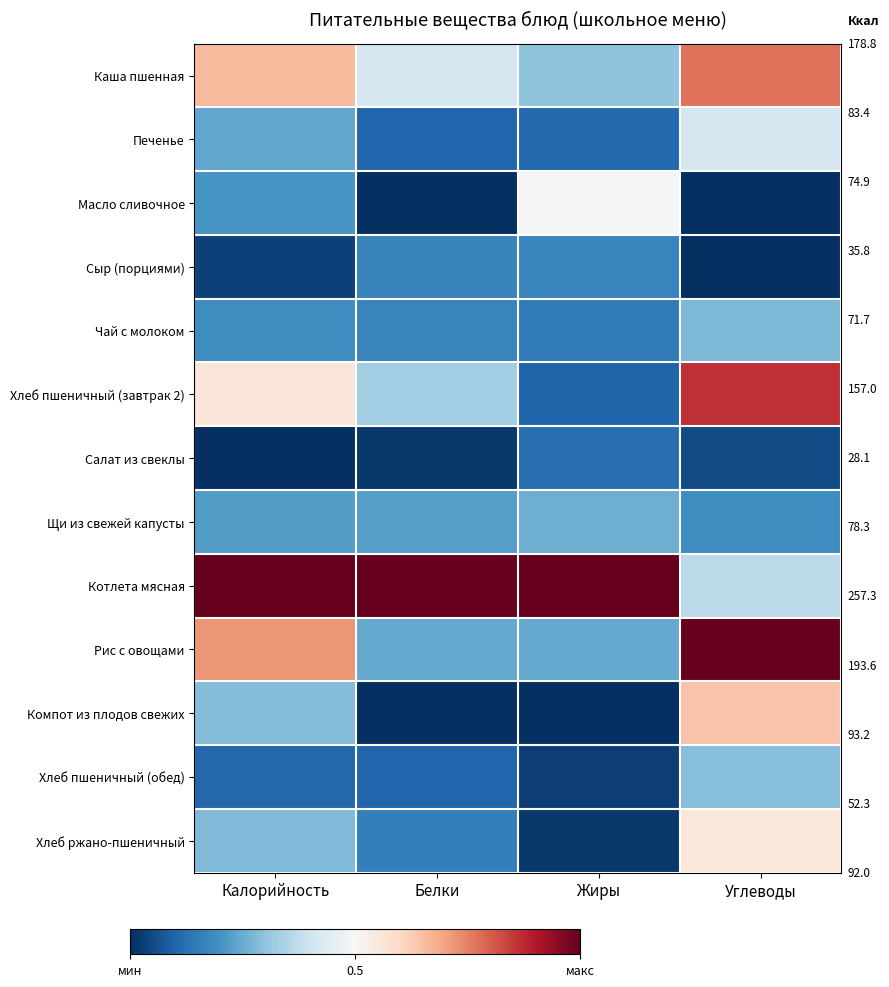

At how many categories does at least one series exceed 0?

4